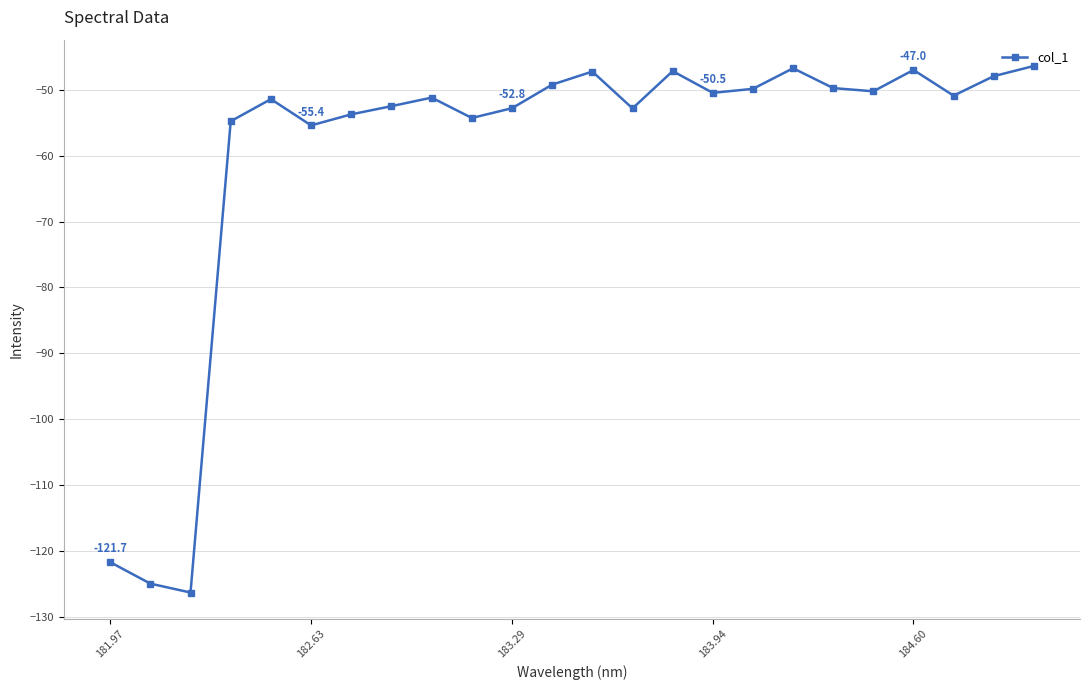

True or false: there are more than 0 points higher than both neighbors.

True